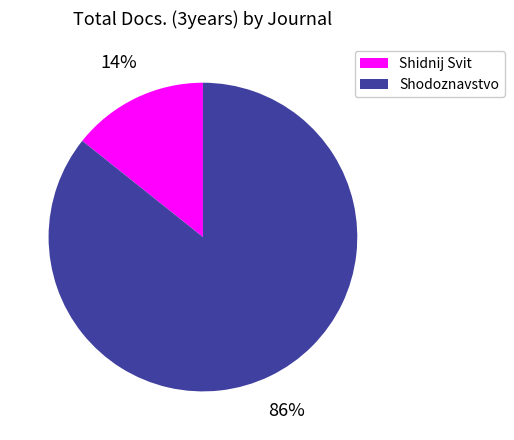

The Shidnij Svit slice represents 14% of the pie. True or false?

True